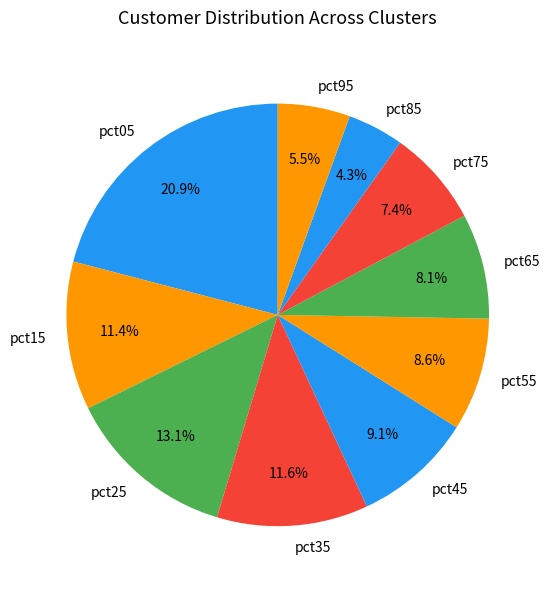

To the nearest percent, what is the difference between the largest and smallest slice percentages?

17%